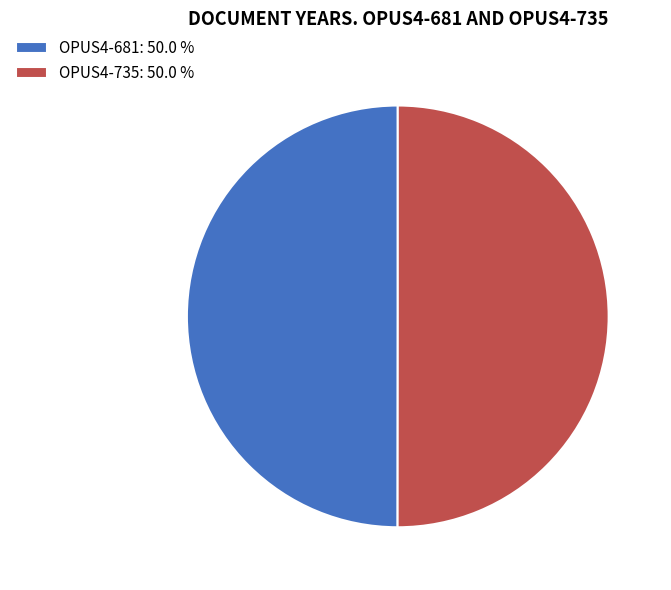

Is the sum of OPUS4-735 and OPUS4-681 greater than half?

Yes